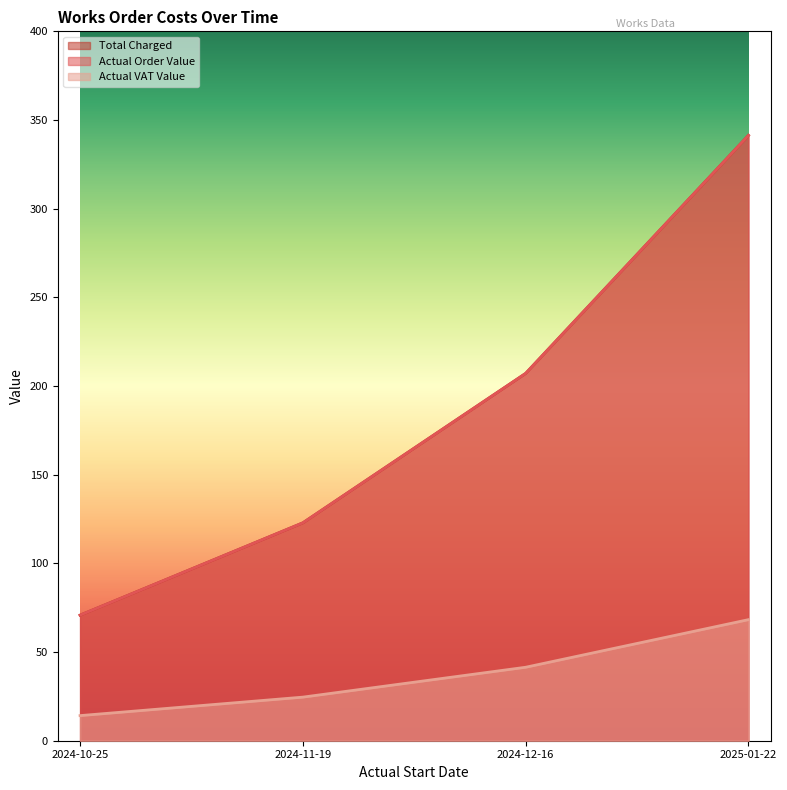

Which series has the largest range (max minus min)?

Total Charged